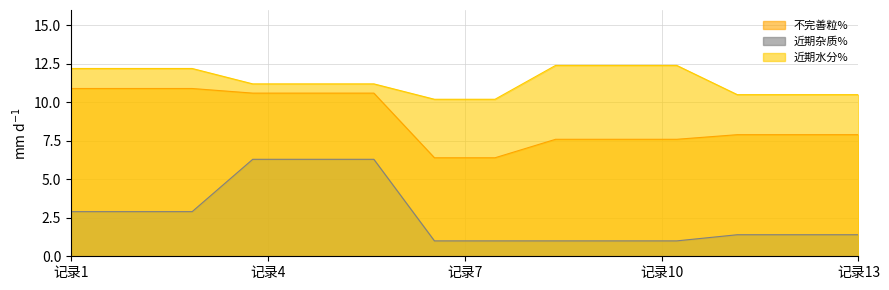

At which category is the sum across all series the highest?

混合麦-4